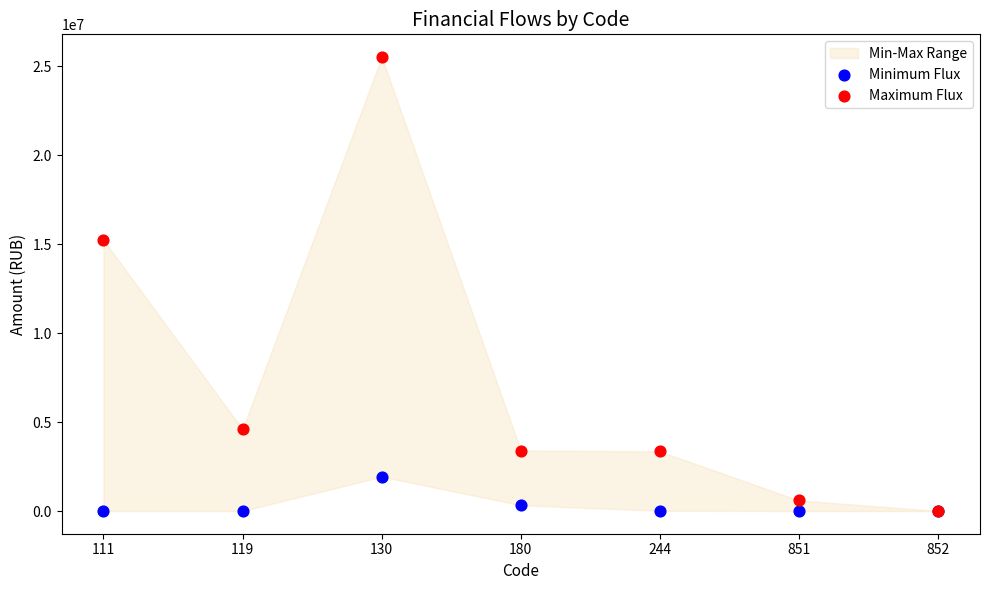

Across all series, what Y value is closest to 12762470?

15245684.2